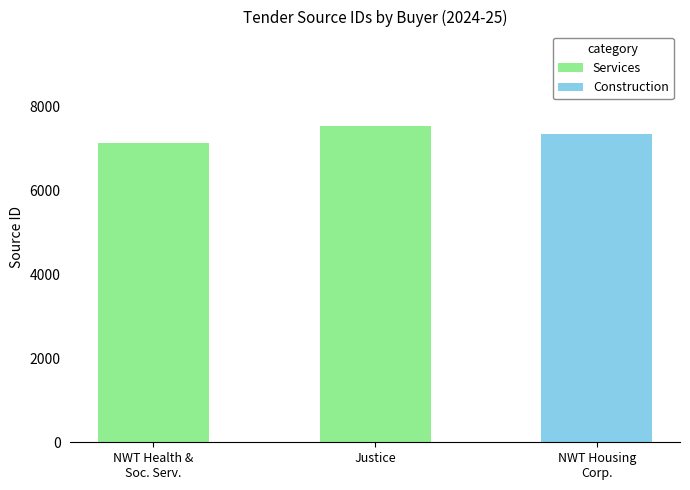

What is the total value across all series at Justice?

7523